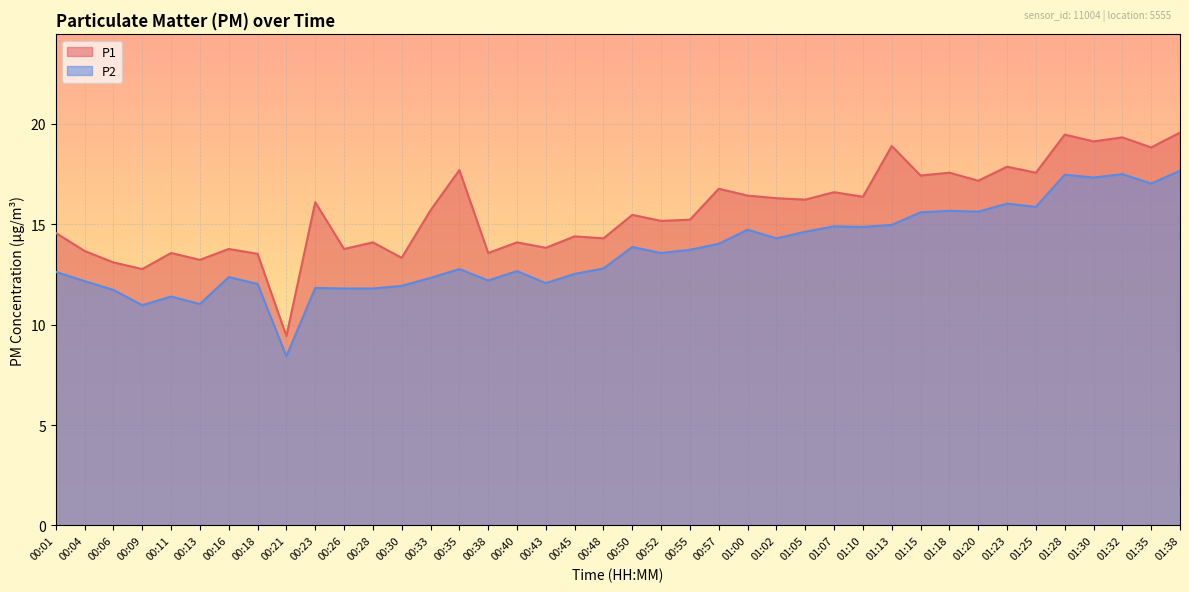

What is the maximum value shown in the chart?

19.6